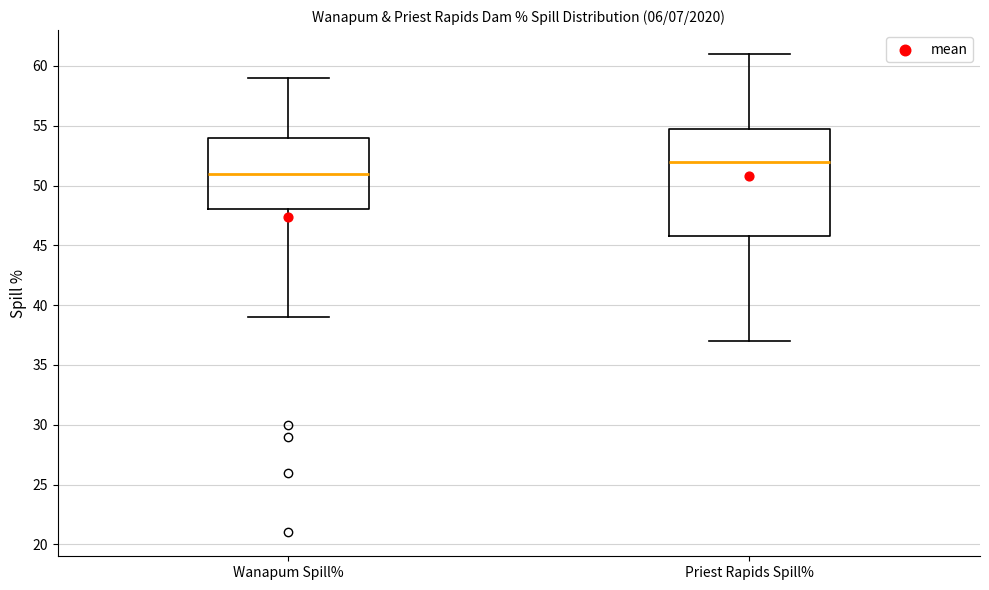

Reading left to right, transcribe this box plot: for each box, give where its median line is, the range the box spans, and where its two whiskers end, as read against the y-axis. The values are not printed on the chart, so give them approximately, as read against the axis.

Wanapum Spill%: median 51, box 48 to 54, whiskers 39 to 59
Priest Rapids Spill%: median 52, box 46 to 55, whiskers 37 to 61